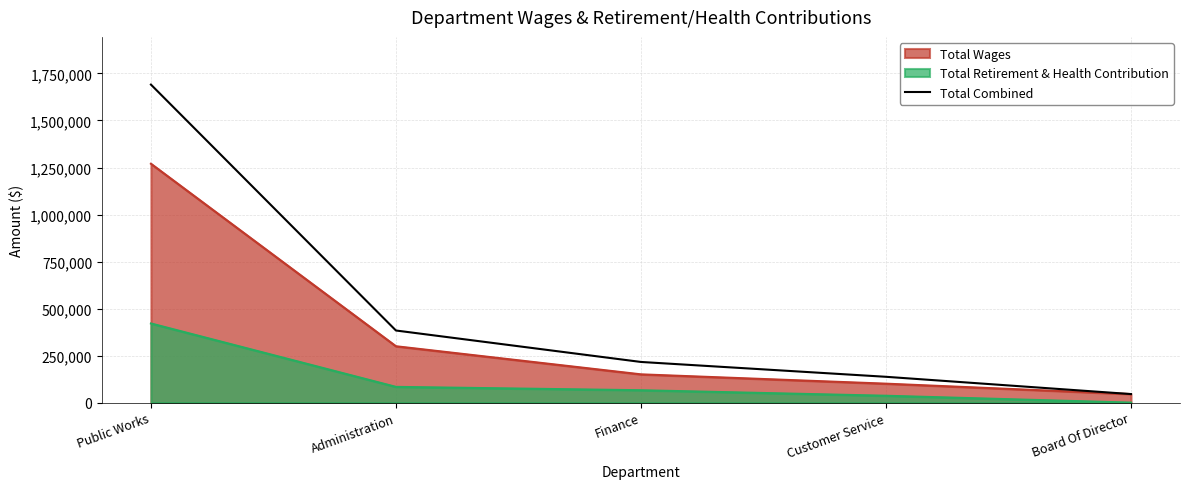

What is the sum of the values at Public Works and Finance?

1906999